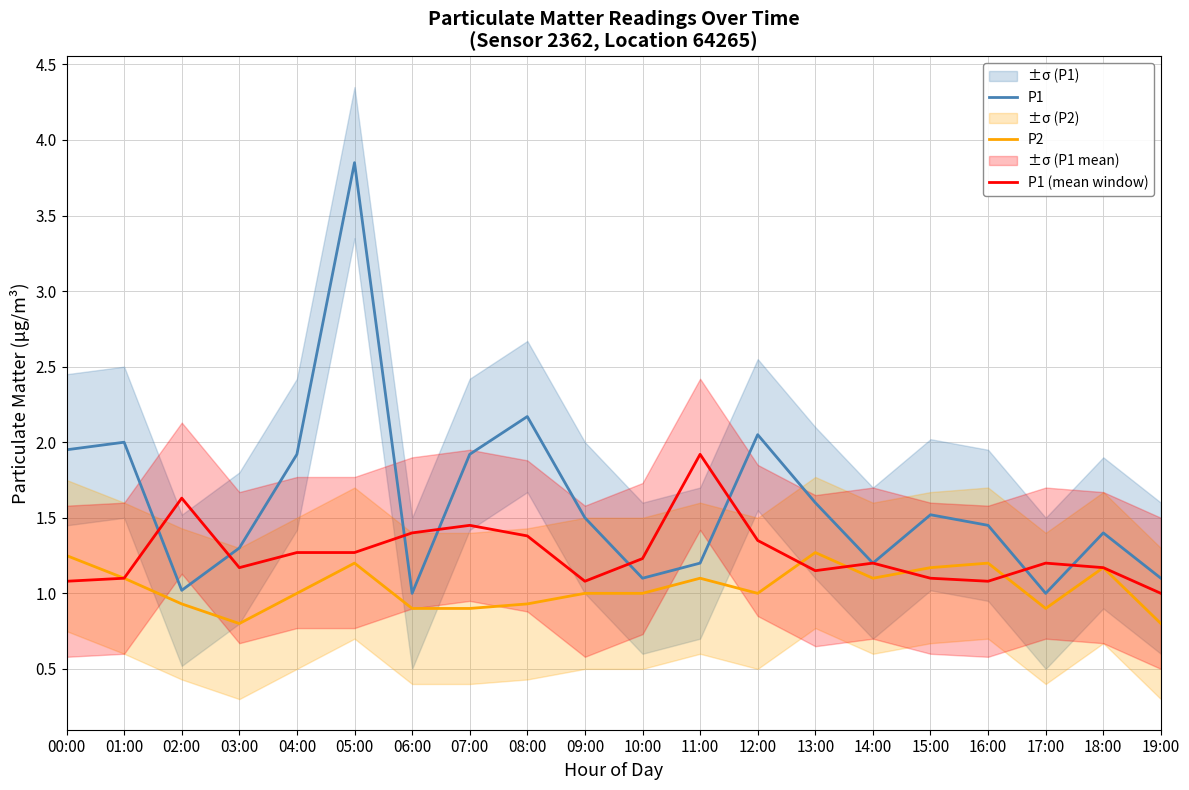

The P1 series shows 1.4 at 18:00. True or false?

True